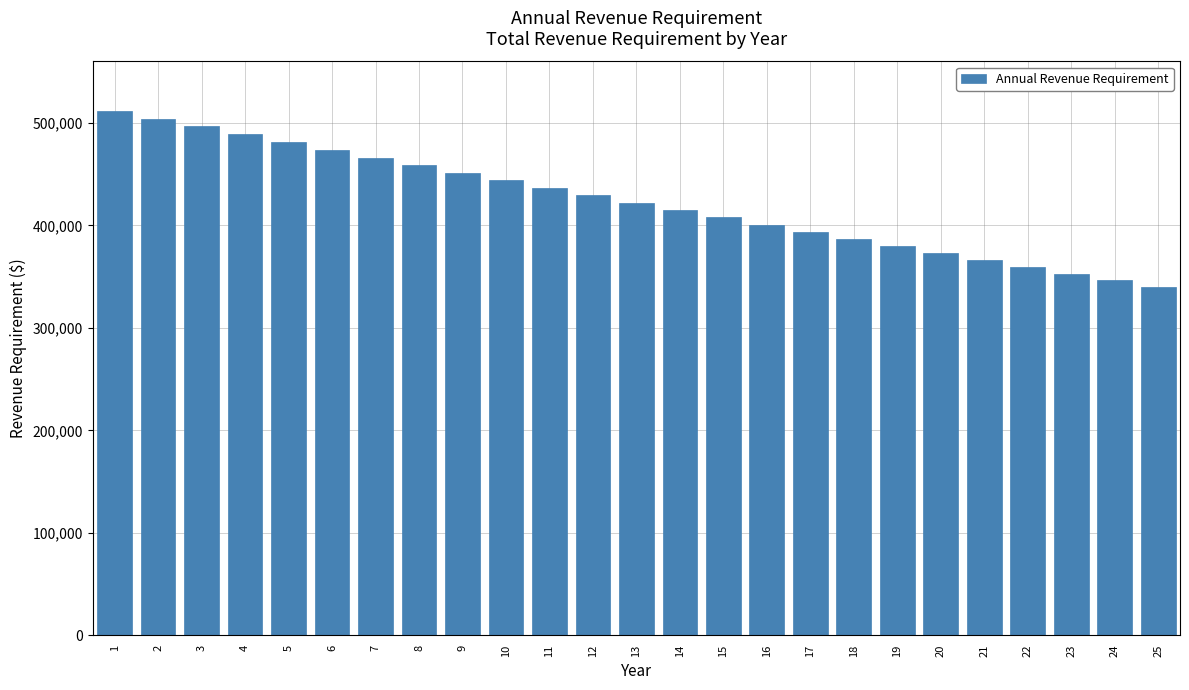

Reading right to left, transcribe all the data shown in this chart.

339910.3	346407.6	352972.2	359602.7	366297.9	373056.5	379877.2	386758.8	393700.1	400700.0	407757.3	414870.9	422039.6	429262.5	436538.4	443866.3	451245.1	458674.0	466151.8	473677.7	481250.6	488869.8	496534.2	504242.9	511995.2